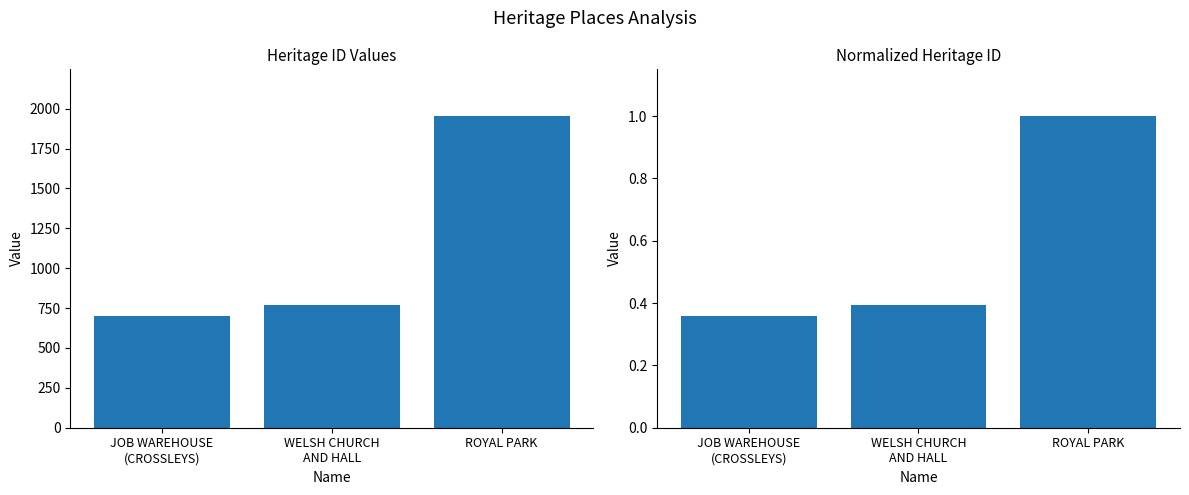

Reading right to left, extract all data points from this chart.

ID: ROYAL PARK=1954.0	WELSH CHURCH
AND HALL=770.0	JOB WAREHOUSE
(CROSSLEYS)=700.0
Normalized ID: ROYAL PARK=1.0	WELSH CHURCH
AND HALL=0.4	JOB WAREHOUSE
(CROSSLEYS)=0.4